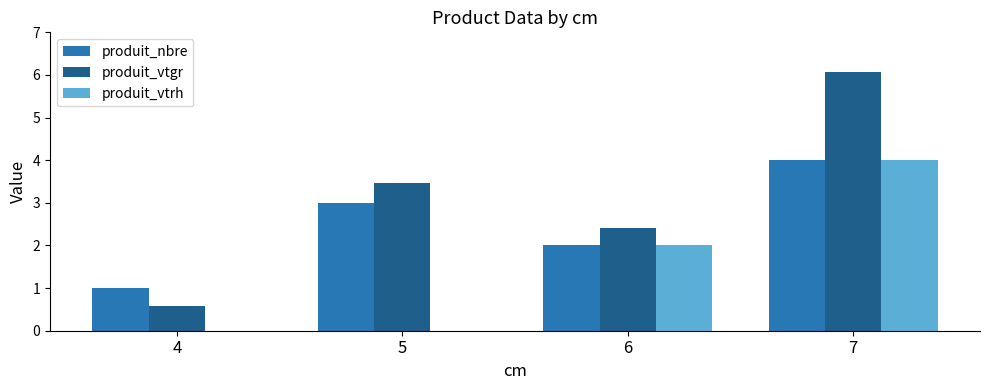

How many produit_nbre values are between 2 and 4?

3